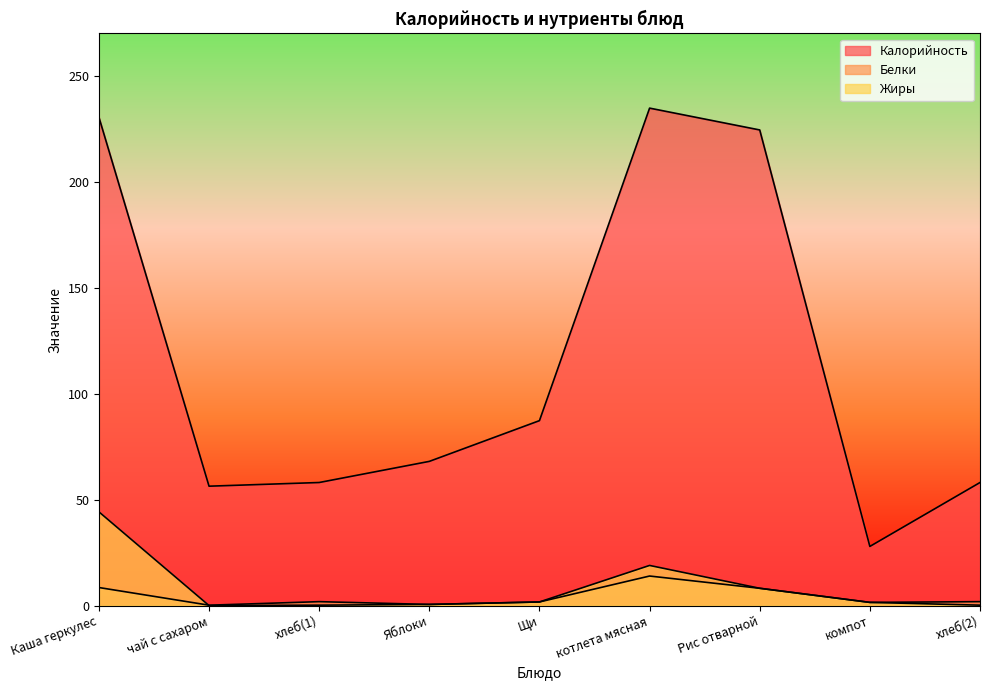

Rank the categories by Белки value from lowest to highest.

чай с сахаром, Яблоки, компот, Щи, хлеб(1), хлеб(2), Рис отварной, Каша геркулес, котлета мясная